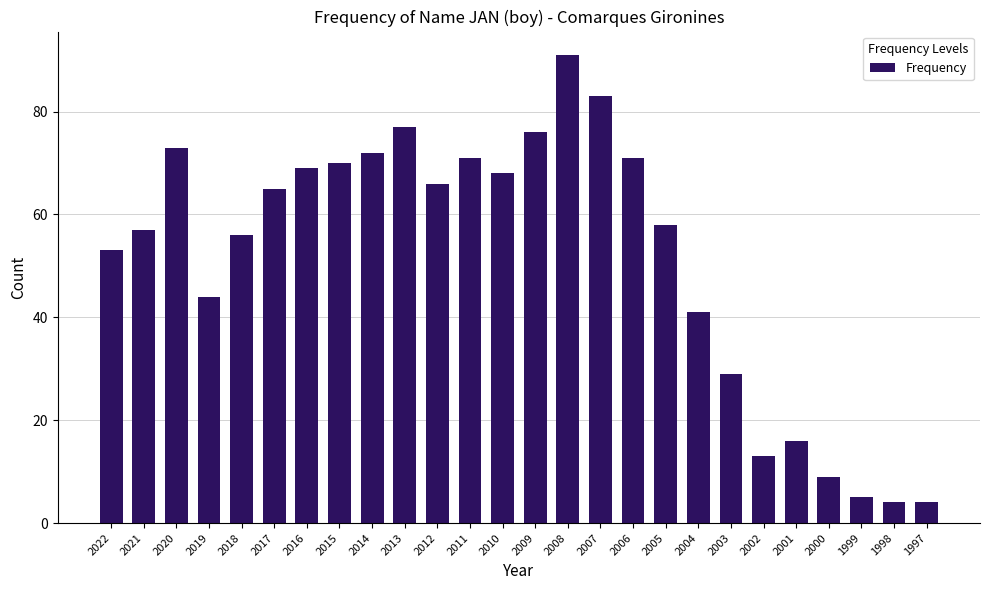

Where is the data nearest to the value 47?

2019